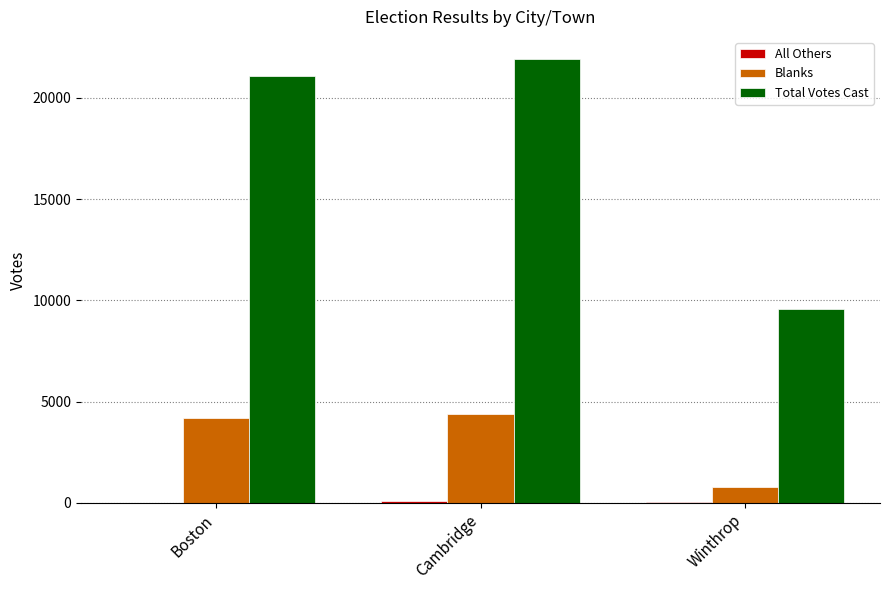

Which series has the largest total across all categories?

Total Votes Cast